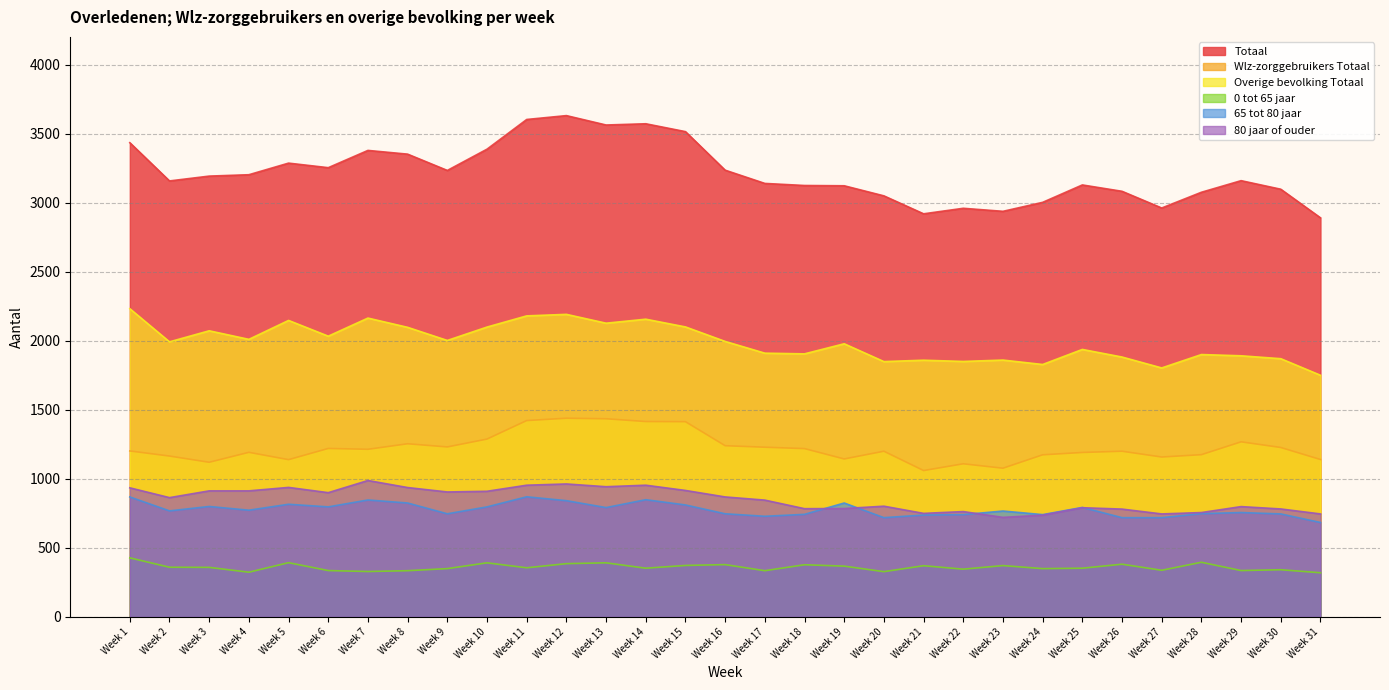

What is the average value of the Overige bevolking Totaal series?

1989